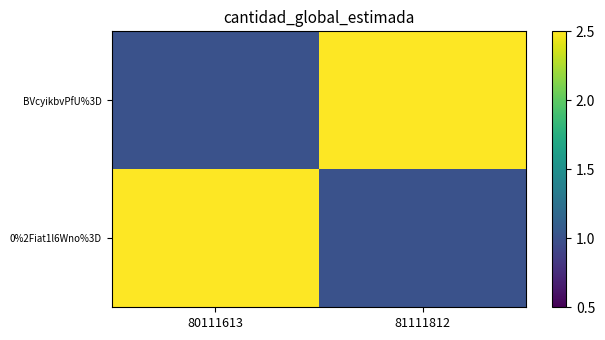

Which series has the largest total across all categories?

BVcyikbvPfU%3D